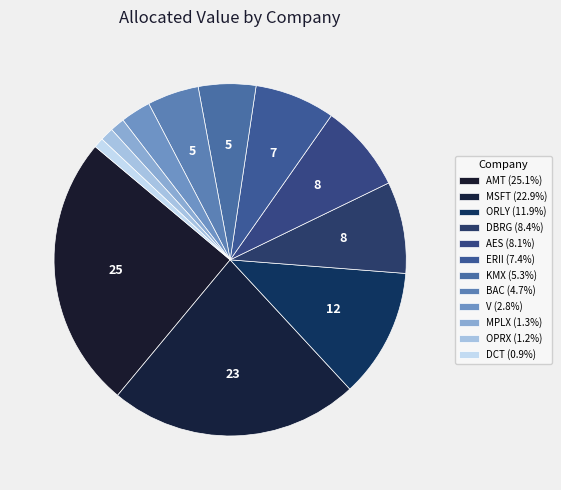

To the nearest percent, what is the average slice percentage?

8%